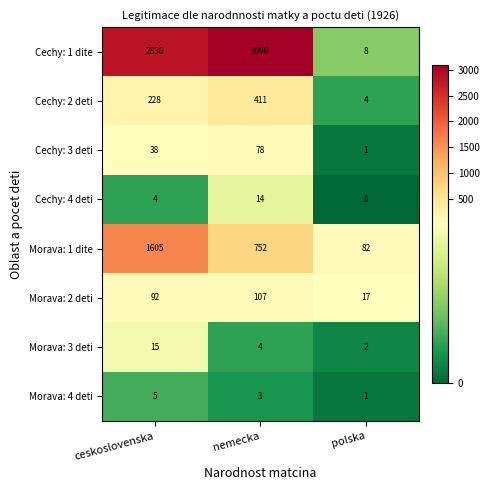

At which category is the sum across all series the highest?

ceskoslovenska